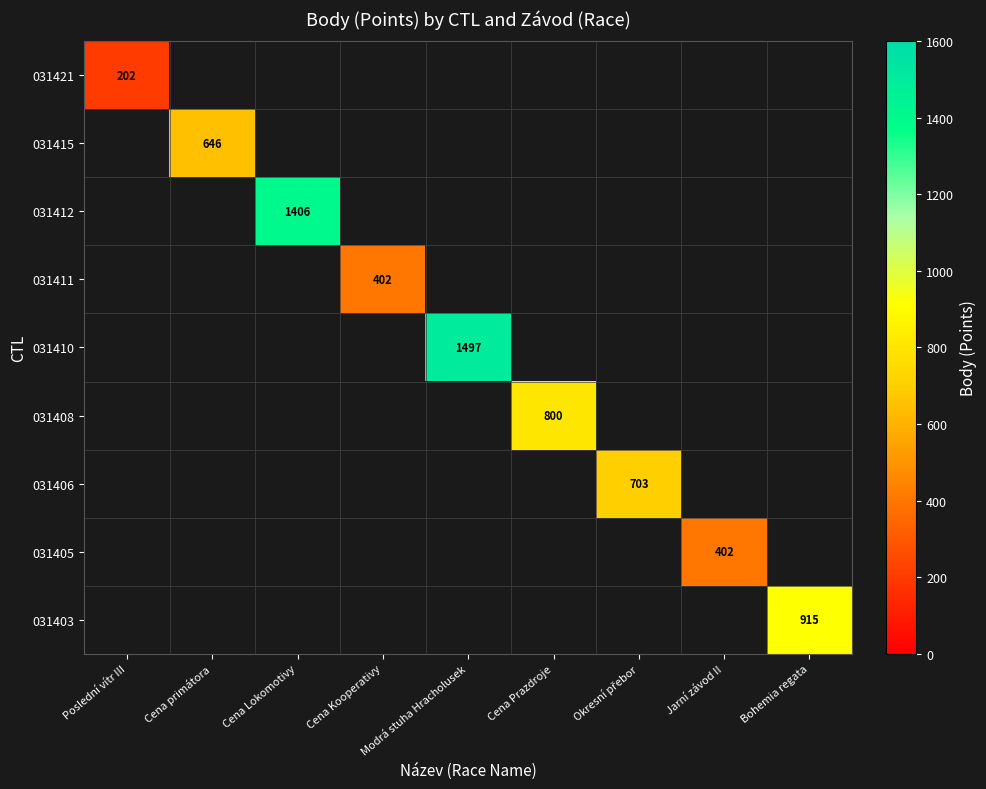

Is it true that 031412 equals 1406 at Cena Lokomotivy?

True